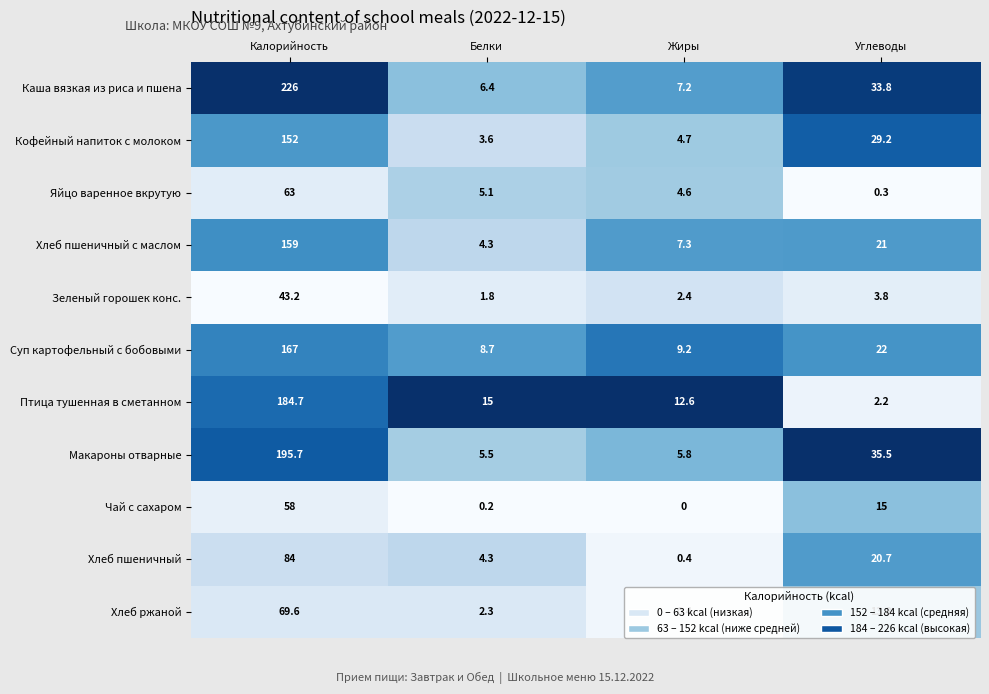

What is the spread (max minus min) of values at Углеводы?

35.2